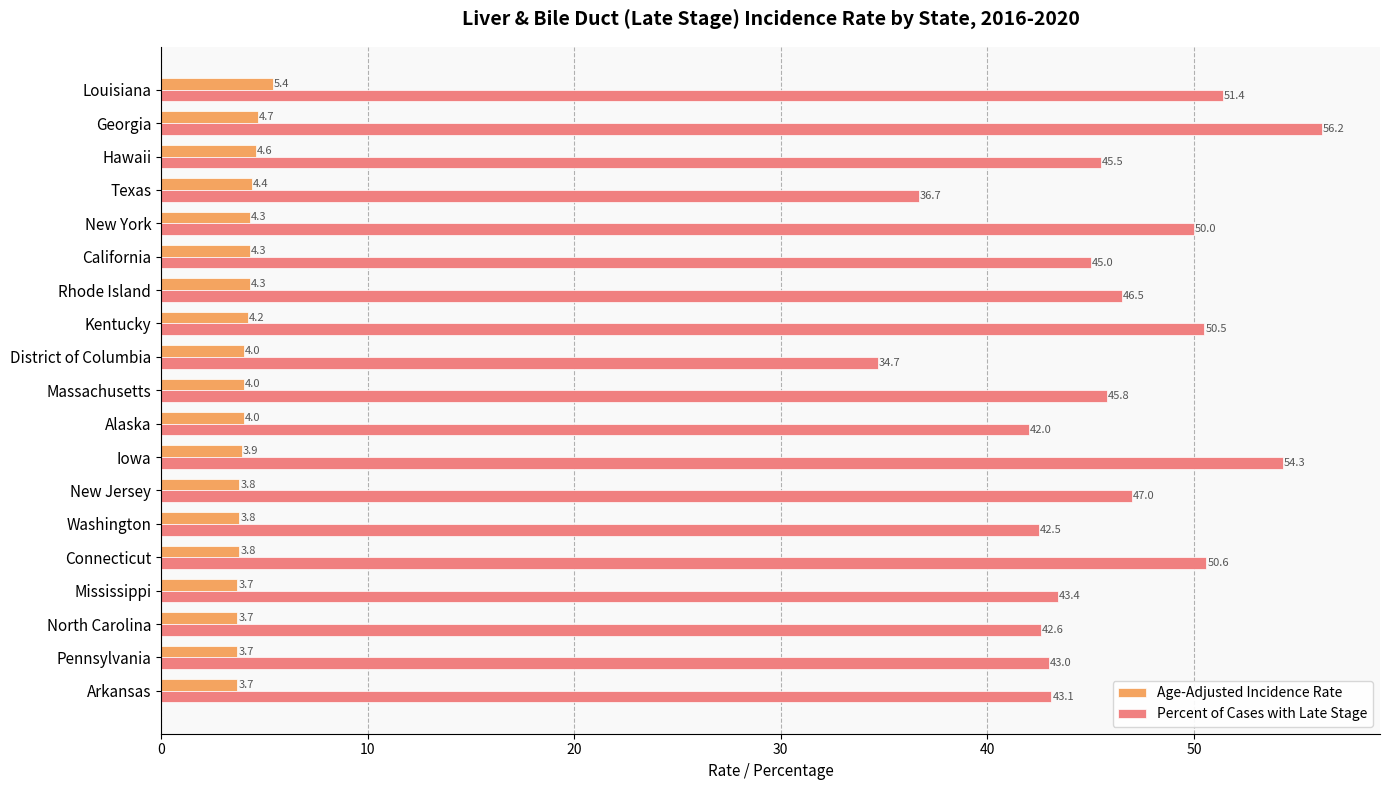

At which category is the sum across all series the highest?

Georgia